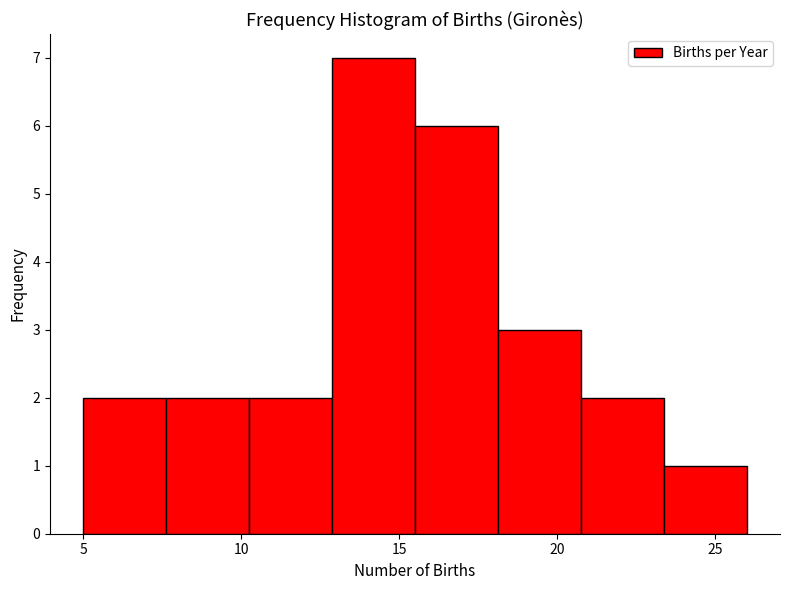

Reading left to right, list every bar in this chart as the range it spans on the x-axis followed by its height. Neither the bar edges nor the heights are printed on the chart, so give them approximately, as read against the axes.

5.0 to 7.5: 2
7.5 to 10.5: 2
10.5 to 13.0: 2
13.0 to 15.5: 7
15.5 to 18.0: 6
18.0 to 21.0: 3
21.0 to 23.5: 2
23.5 to 26.0: 1